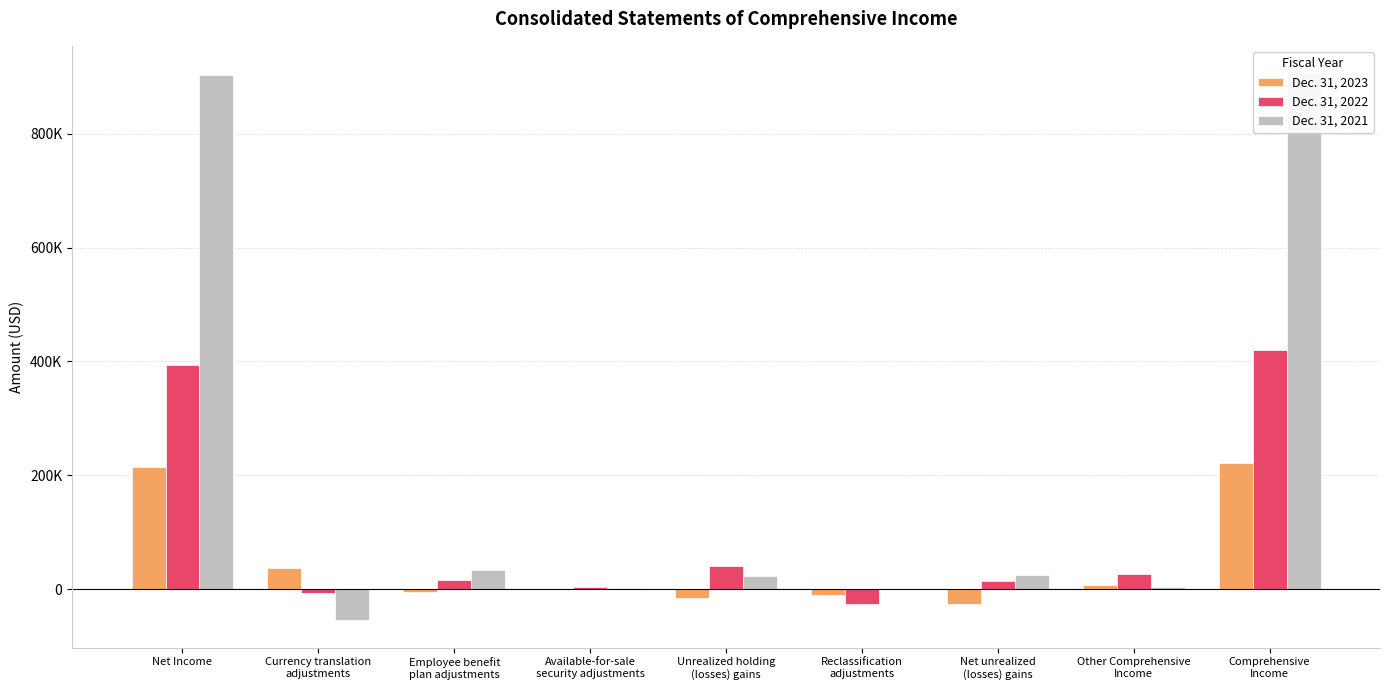

What is the approximate value of Dec. 31, 2023 at Net Income?

214352